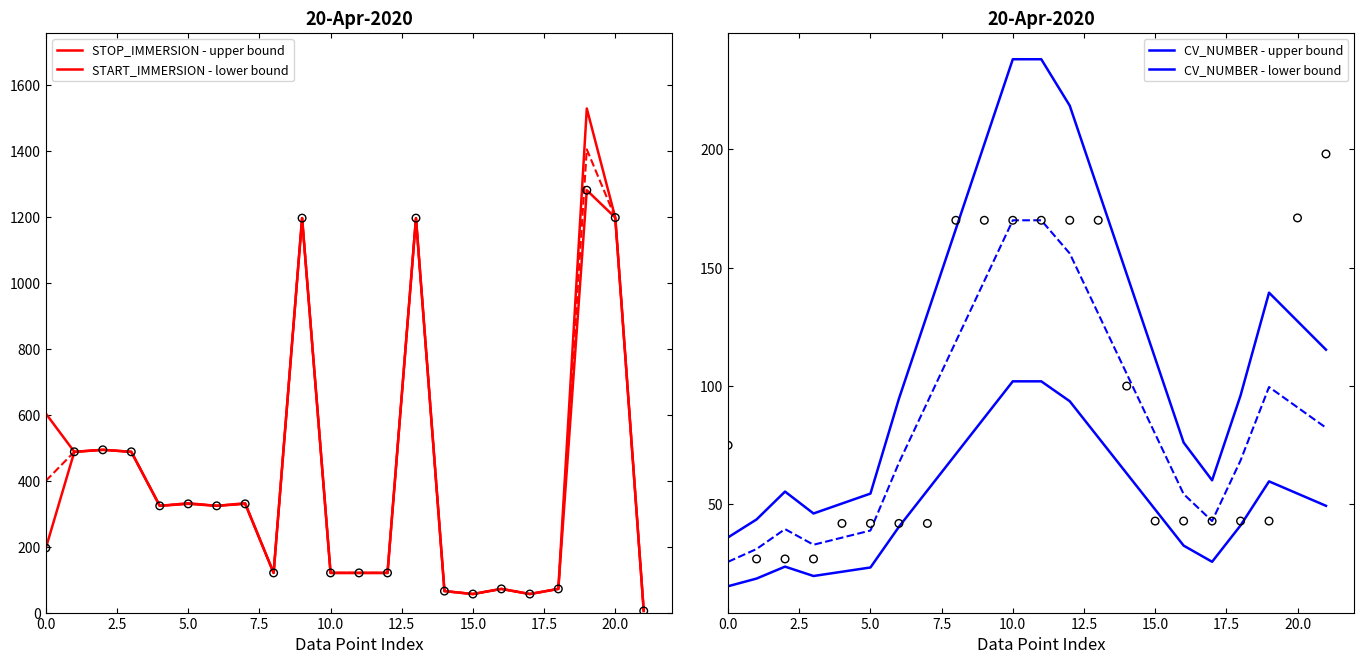

Which series has the largest total across all categories?

STOP_IMMERSION - upper bound